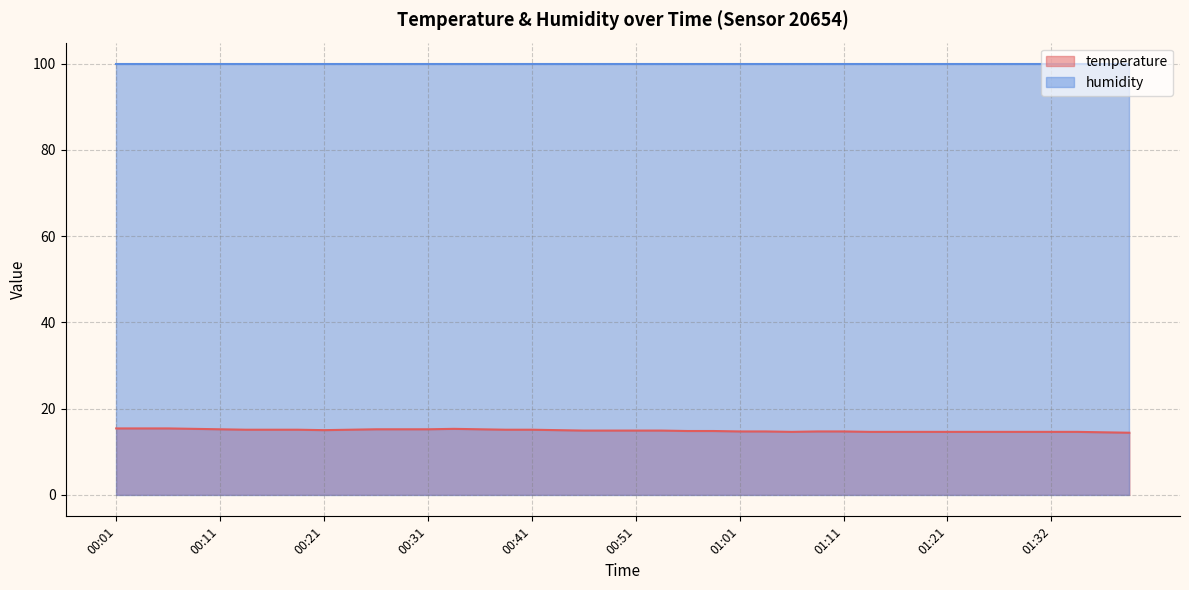

Read the value at 00:53.

14.9